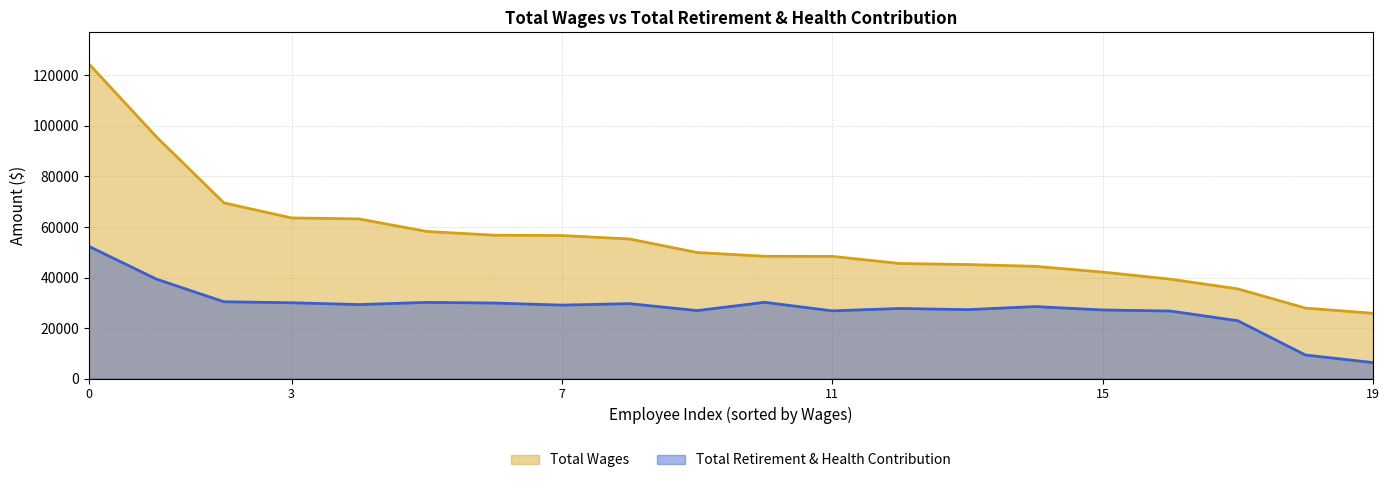

What is the label of the 15th point from the right?

Animal Control Officer